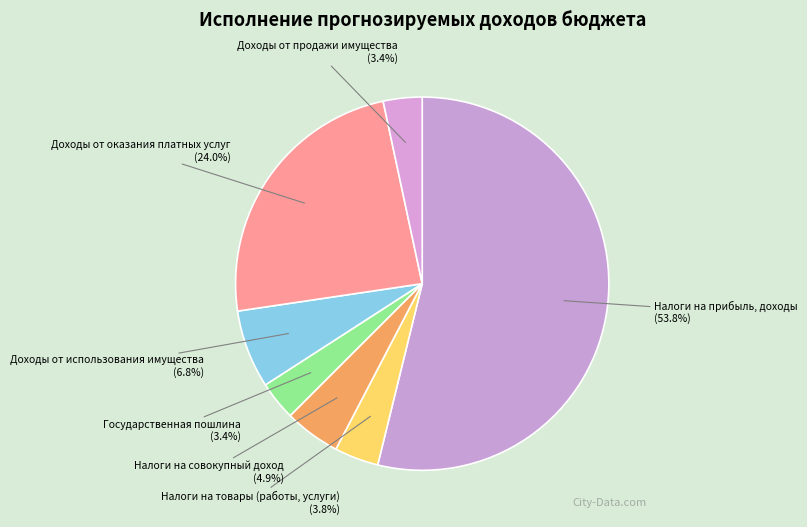

Which category has the biggest portion of the pie?

Налоги на прибыль, доходы